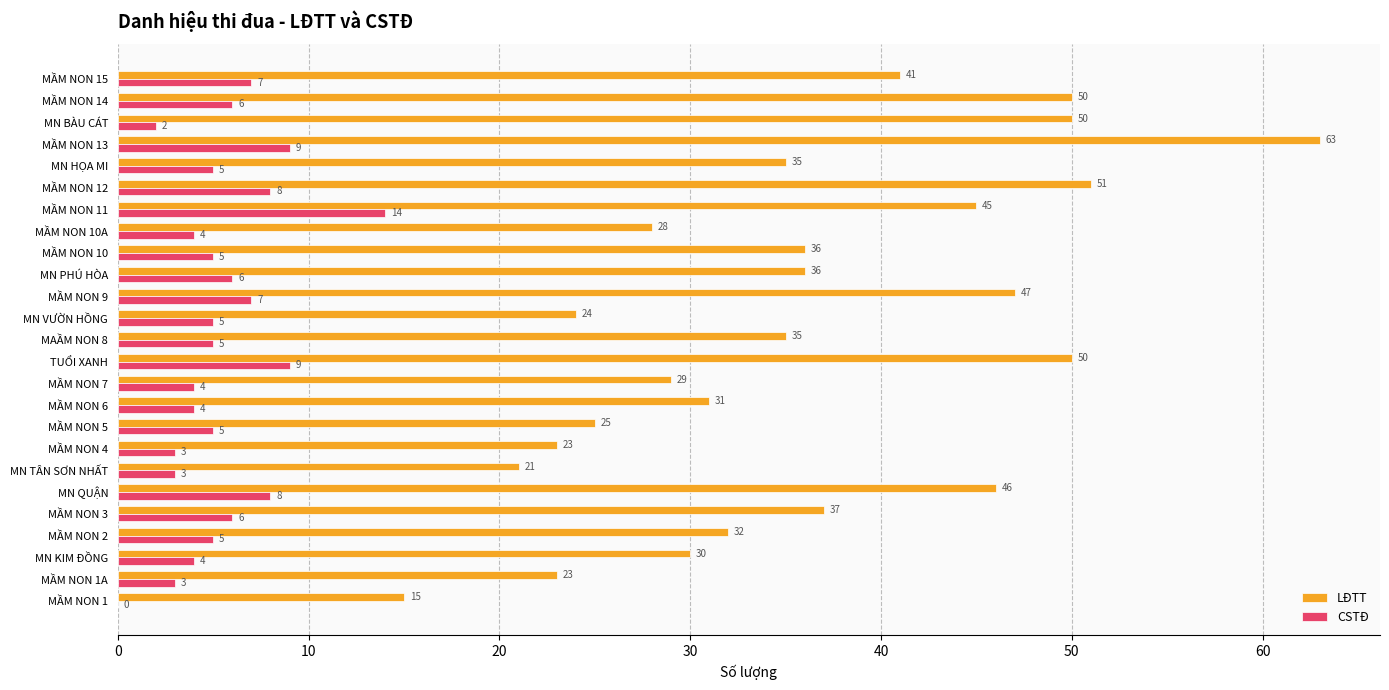

What is the total value across all series at MẦM NON 9?

54